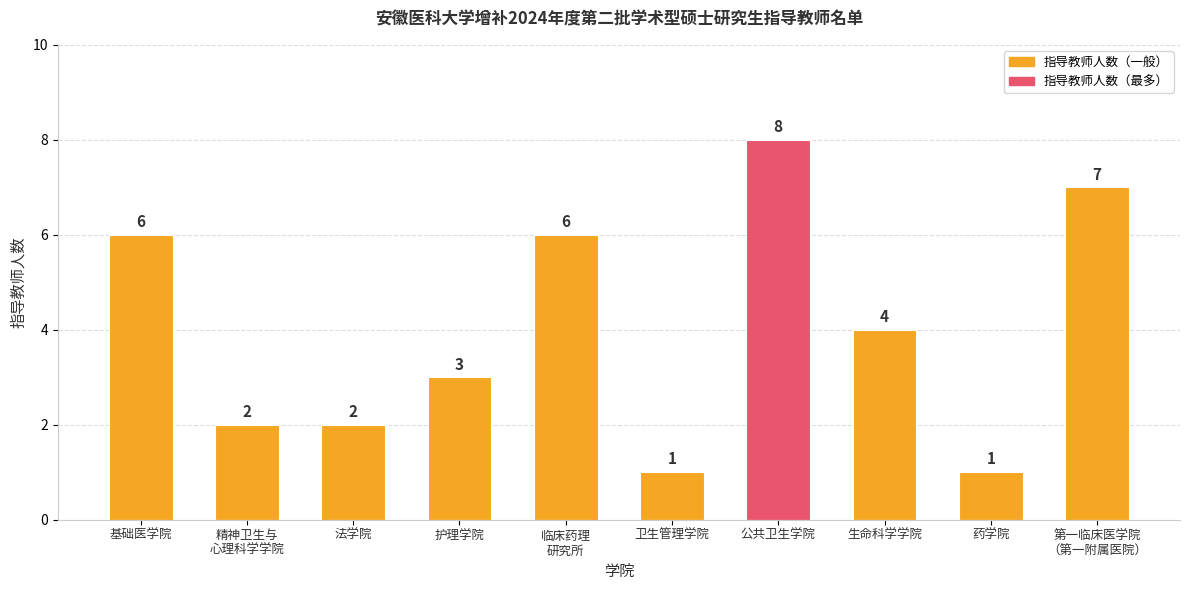

Reading left to right, extract all data points from this chart.

基础医学院=6	精神卫生与
心理科学学院=2	法学院=2	护理学院=3	临床药理
研究所=6	卫生管理学院=1	公共卫生学院=8	生命科学学院=4	药学院=1	第一临床医学院
（第一附属医院）=7